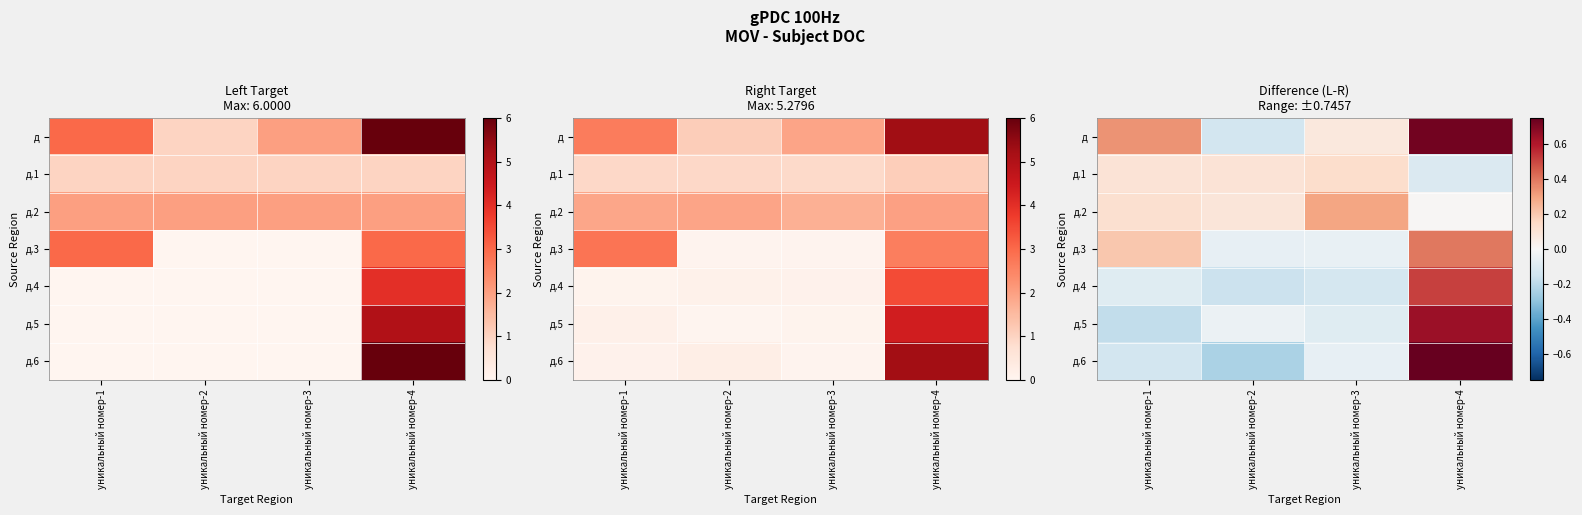

List the series in order of their peak value, lowest first.

д.1, д.2, д.3, д.4, д.5, д, д.6